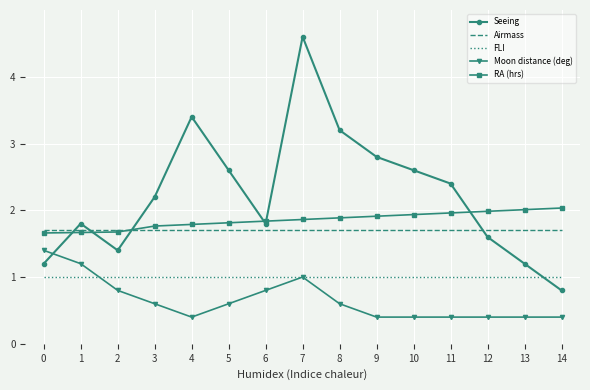

The Airmass series shows 1.7 at 1. True or false?

True